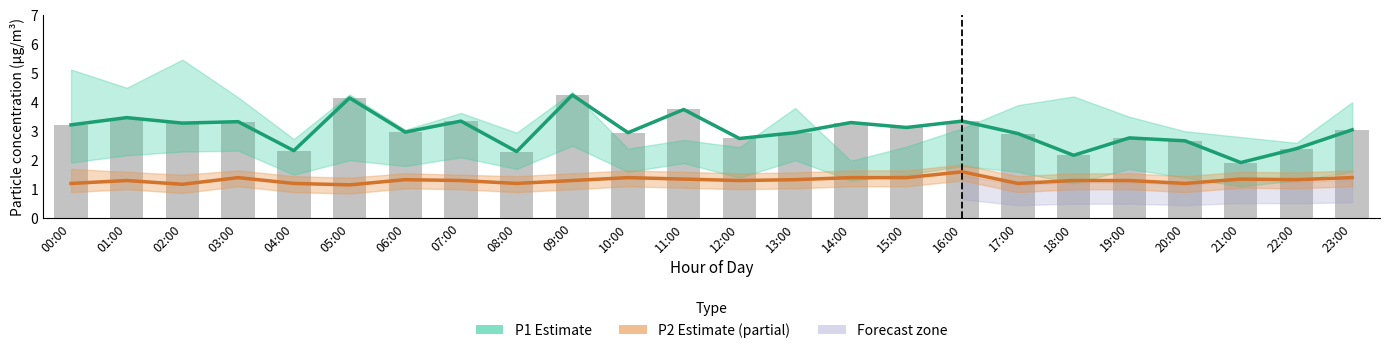

Where does the P1 Estimate series first go above 3?

00:00